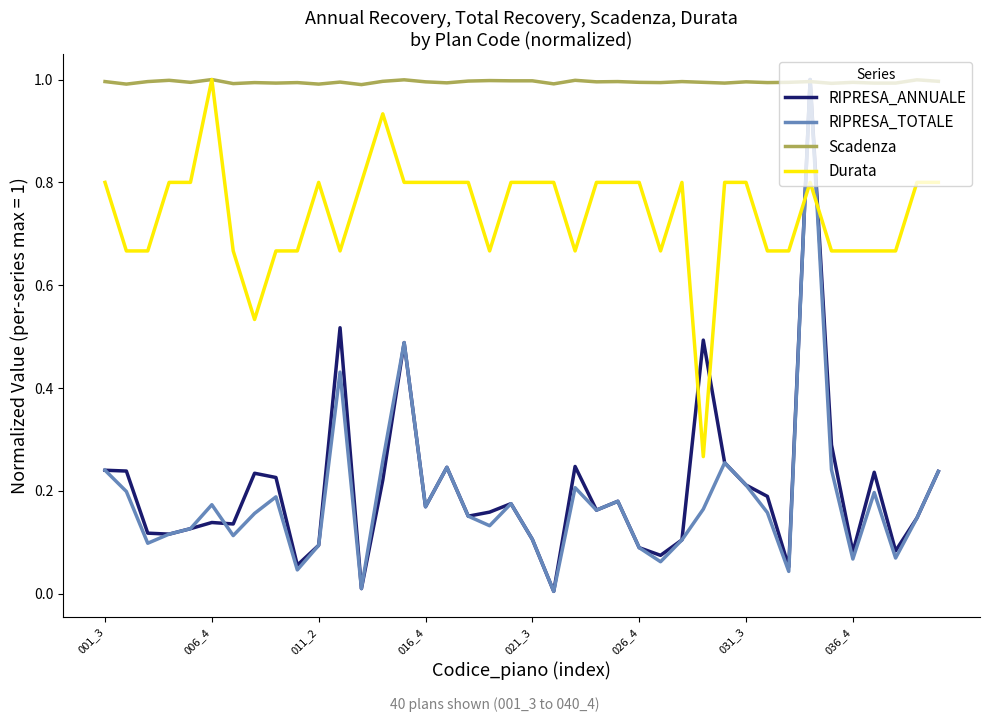

What is the maximum value for RIPRESA_TOTALE?

1.0